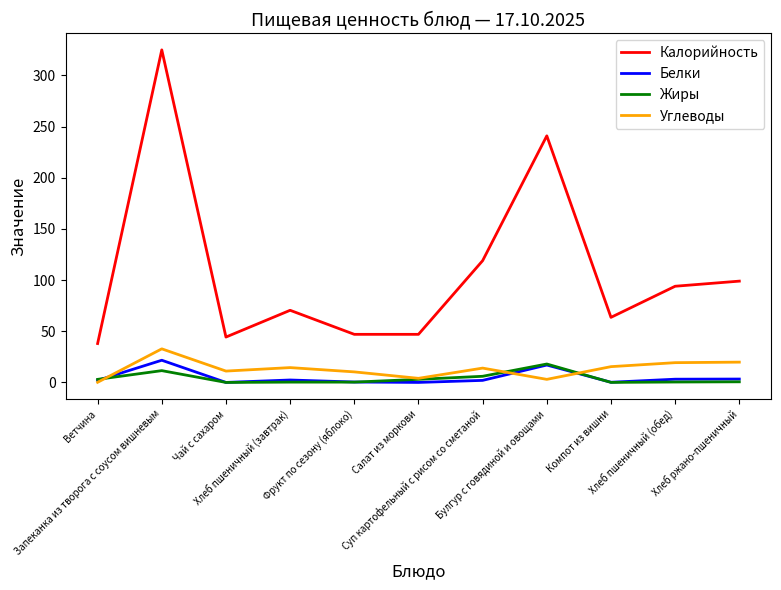

Which series changed the most between Запеканка из творога с соусом вишневым and Фрукт по сезону (яблоко)?

Калорийность